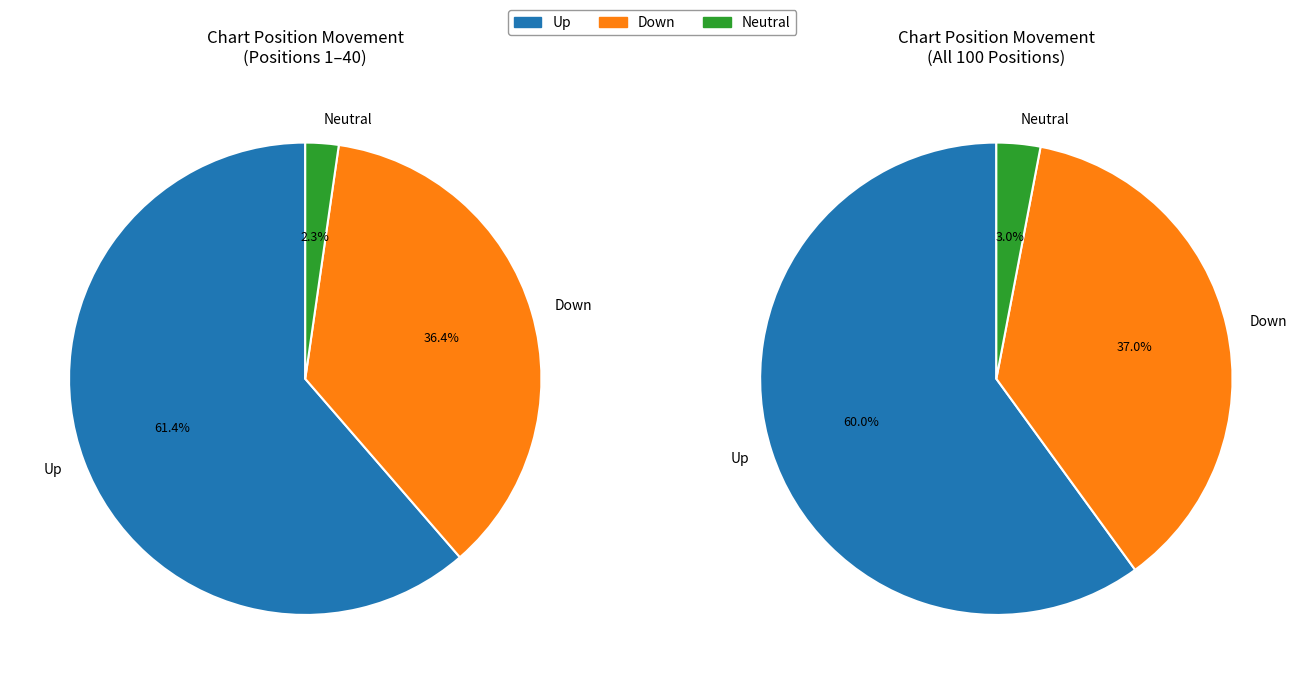

Which slice is the largest?

up